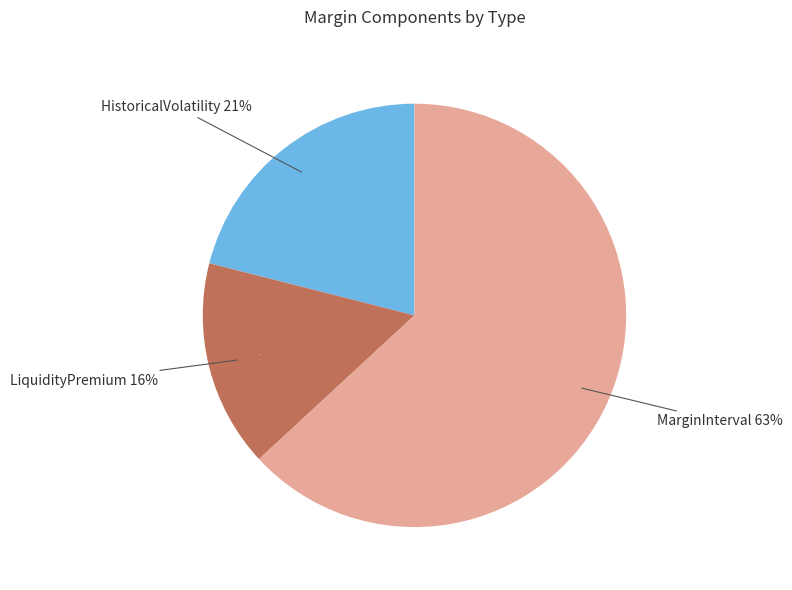

Count the number of slices in the pie.

3